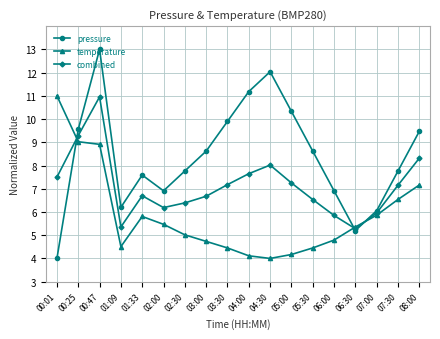

What is the label of the 3rd point from the right?

07:00